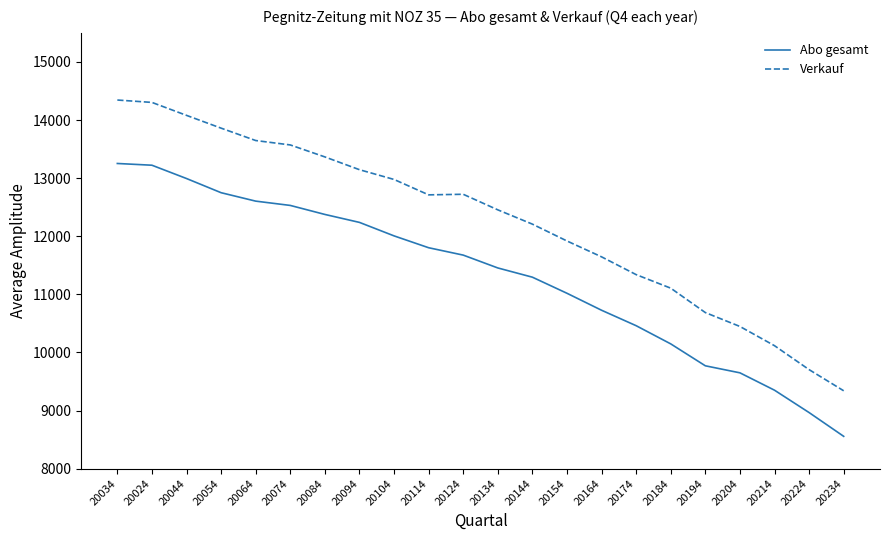

Is it true that Abo gesamt equals 12749 at 20054?

True